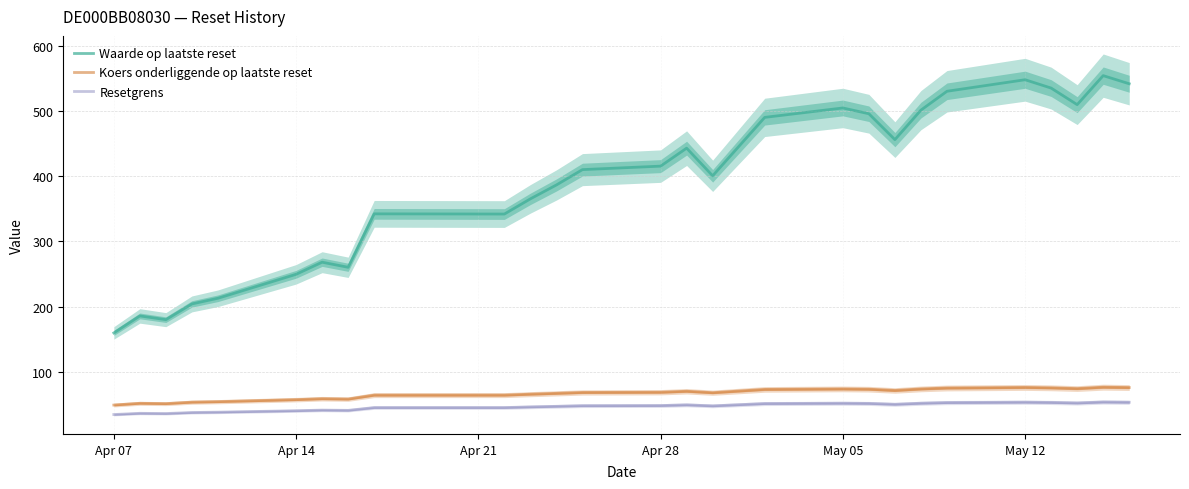

Reading right to left, extract all data points from this chart.

Waarde op laatste reset: 542.4	554.9	510.3	535.7	548.6	530.8	501.9	456.5	496.3	505.2	490.7	400.9	443.4	415.8	410.4	386.8	365.5	342.1	342.4	260.3	268.1	249.5	212.7	204.0	179.8	185.5	159.4
Koers onderliggende op laatste reset: 75.5	76.0	73.9	75.0	75.6	74.8	73.3	71.0	72.9	73.3	72.6	67.5	69.8	68.2	67.9	66.6	65.3	63.8	63.8	57.7	58.3	56.9	53.7	53.0	50.7	51.2	48.6
Resetgrens: 52.8	53.2	51.7	52.5	52.9	52.3	51.3	49.7	51.0	51.3	50.8	47.3	48.8	47.8	47.5	46.6	45.7	44.7	44.7	40.4	40.8	39.8	37.6	37.1	35.5	35.9	34.0